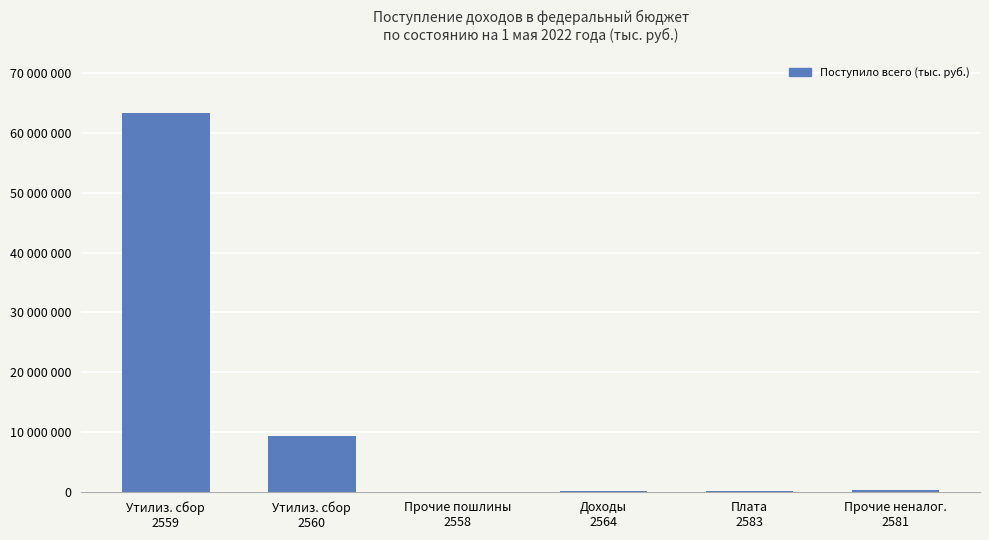

Which has a higher value, Доходы
2564 or Утилиз. сбор
2559?

Утилиз. сбор
2559